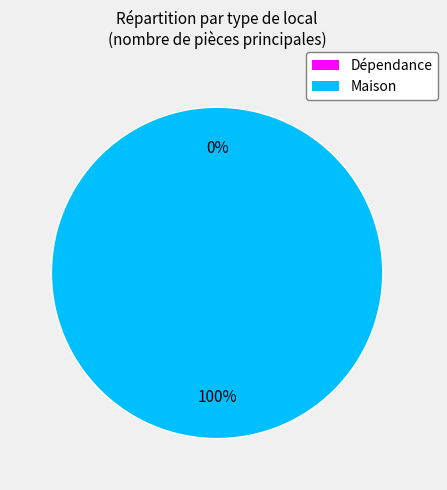

Does Maison (type 1) represent more than half of the total?

Yes